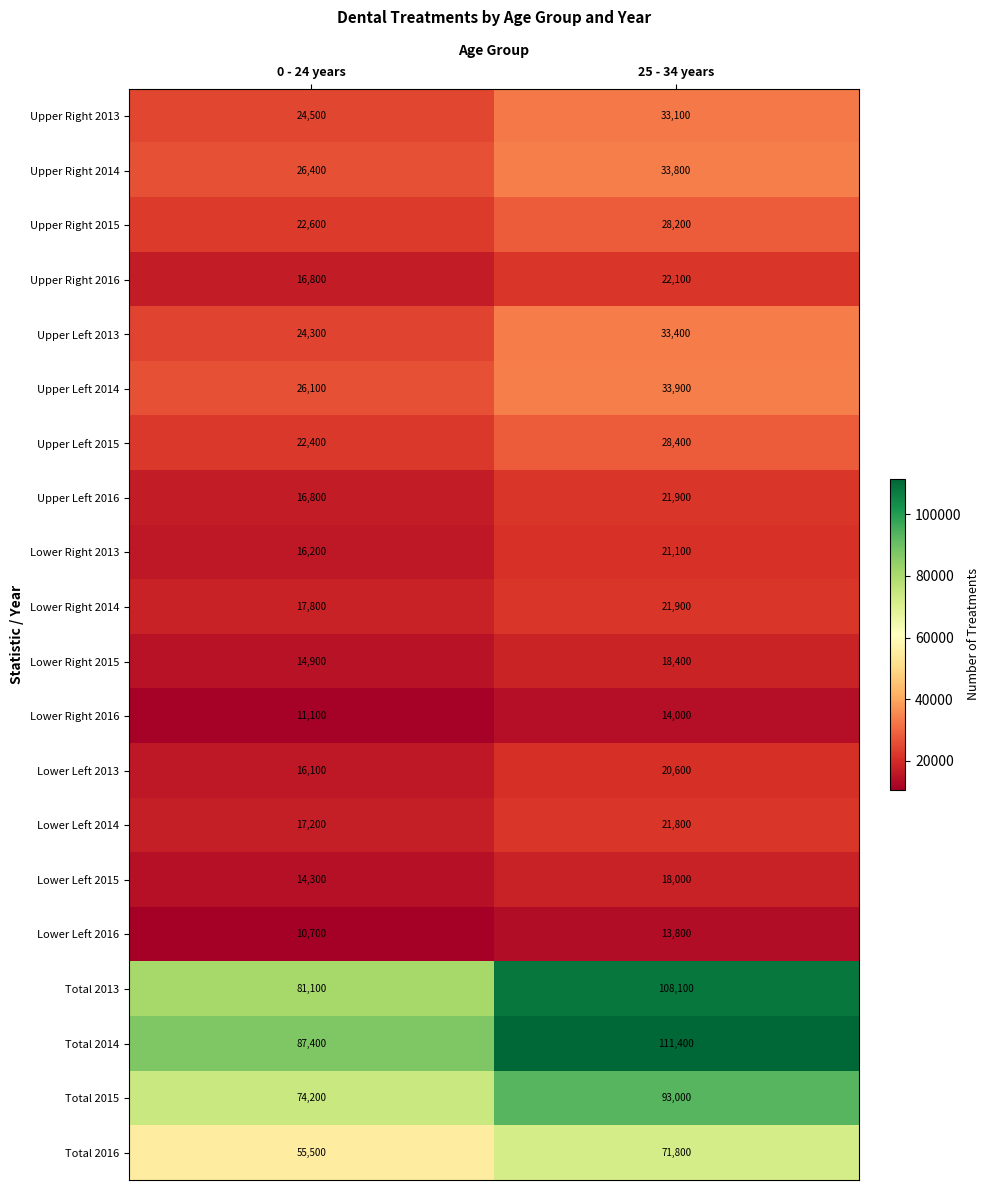

Where is Total 2015 nearest to the value 83600?

0 - 24 years